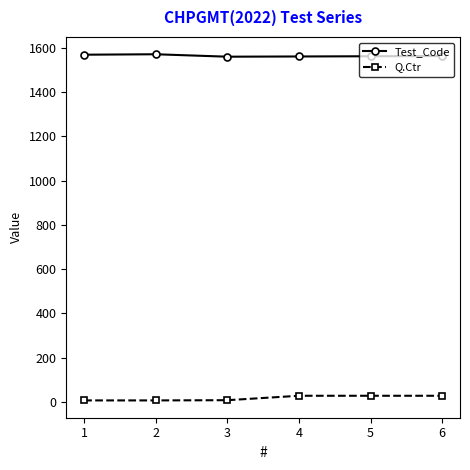

What is the difference between the second highest and second lowest values in the Test_Code series?

8